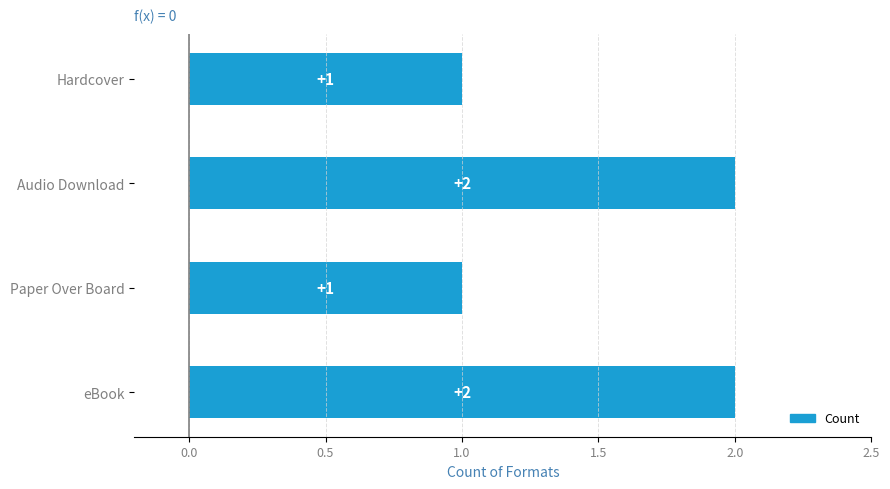

Are the bars grouped side by side (vs. stacked)?

No